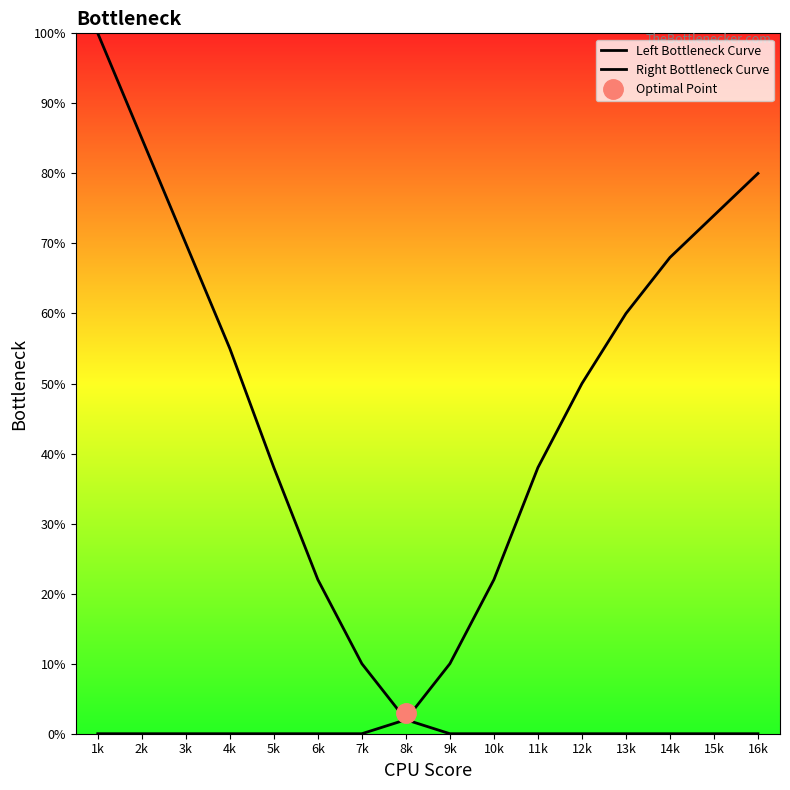

The value of Left Bottleneck Curve at 10k is 0. True or false?

True